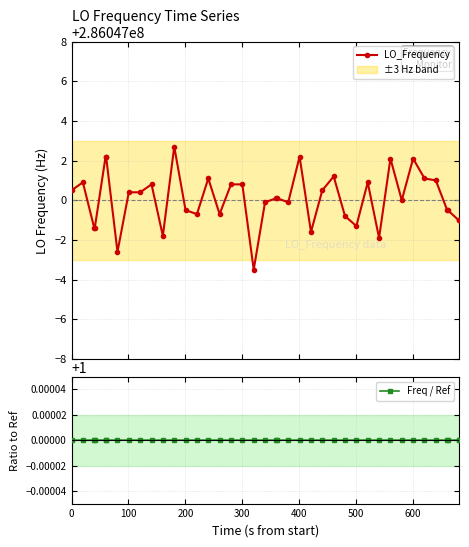

Is the value of Freq / Ref at 500 greater than the value of LO_Frequency at 30?

No